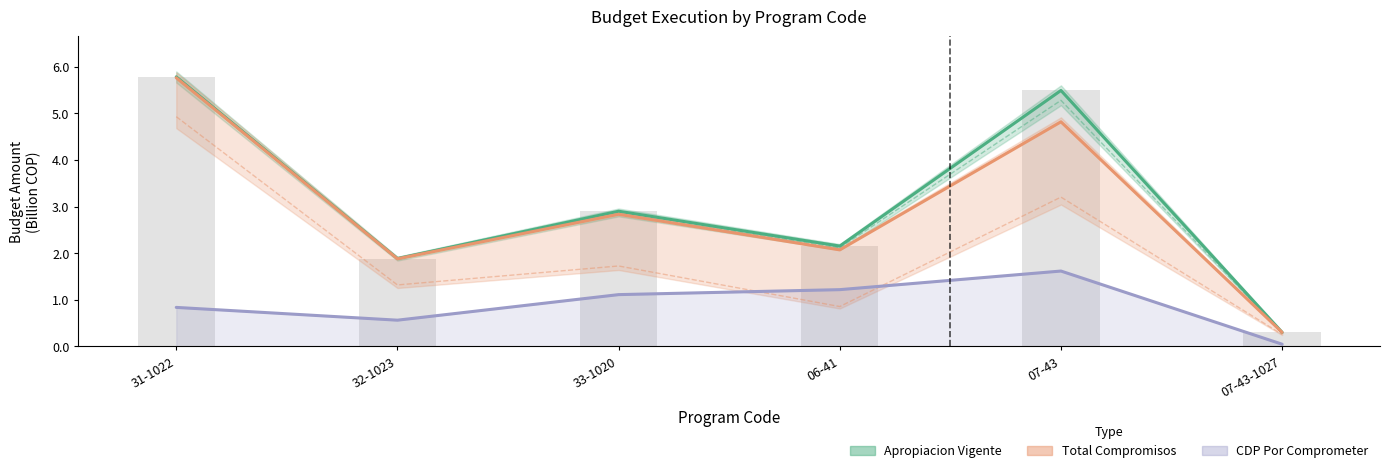

What is the label of the 4th bar from the left?

06-41